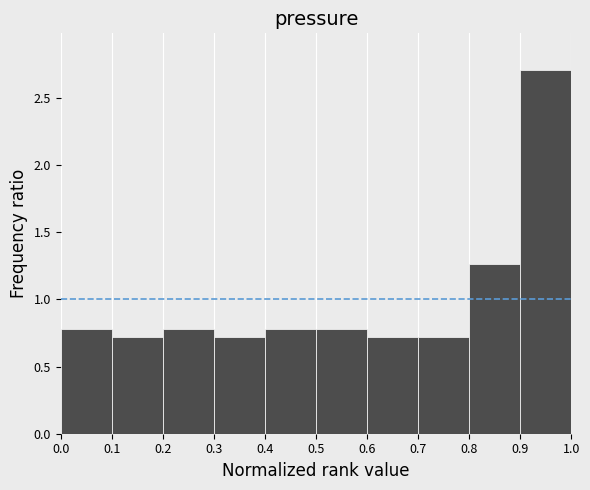

Reading left to right, transcribe this chart: for each bar, give the range it covers on the x-axis and its height. The values are not printed on the chart, so give them approximately, as read against the axis.

0.0 to 0.1: 0.80
0.1 to 0.2: 0.70
0.2 to 0.3: 0.80
0.3 to 0.4: 0.70
0.4 to 0.5: 0.80
0.5 to 0.6: 0.80
0.6 to 0.7: 0.70
0.7 to 0.8: 0.70
0.8 to 0.9: 1.25
0.9 to 1.0: 2.70